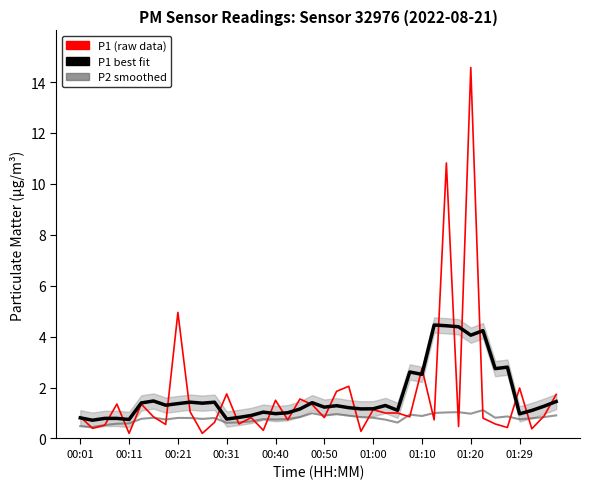

Rank the series at 00:01 from lowest to highest value.

P2 smoothed, P1 best fit, P1 (raw data)